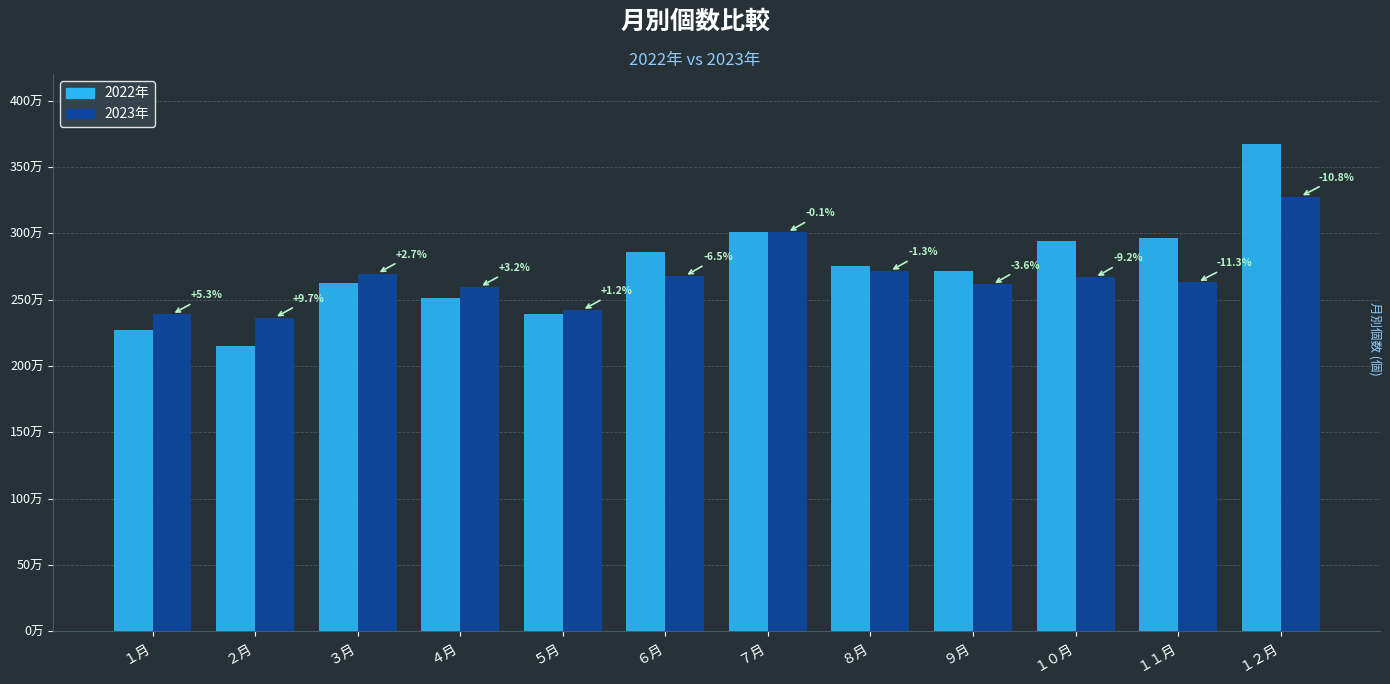

Are the bars horizontal?

No